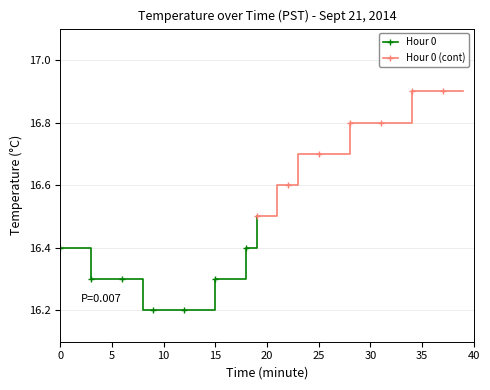

Is this an area chart (filled region under the line)?

No